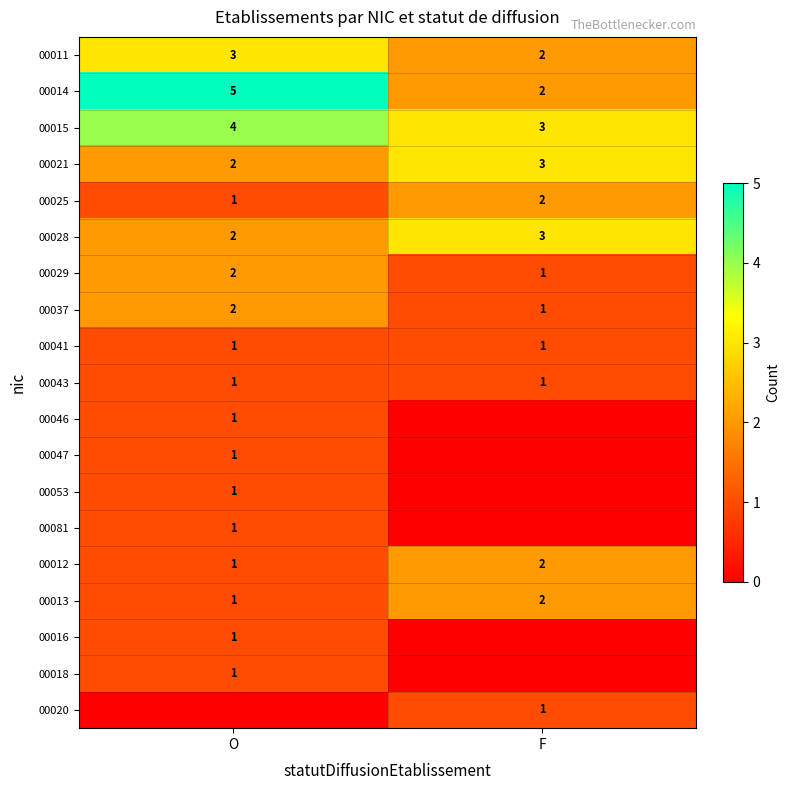

Which has a higher value, O or F?

O